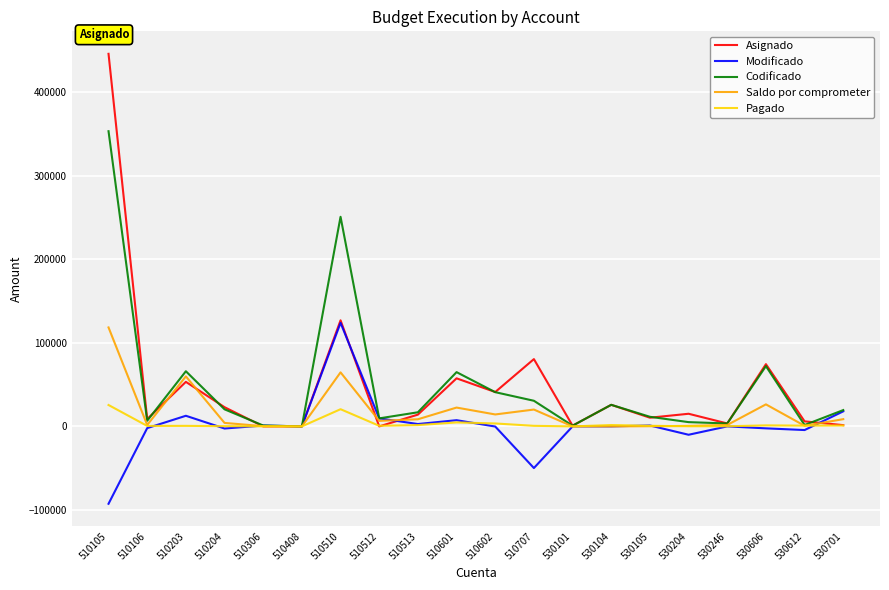

Is the value of Pagado at 510512 greater than the value of Codificado at 510105?

No